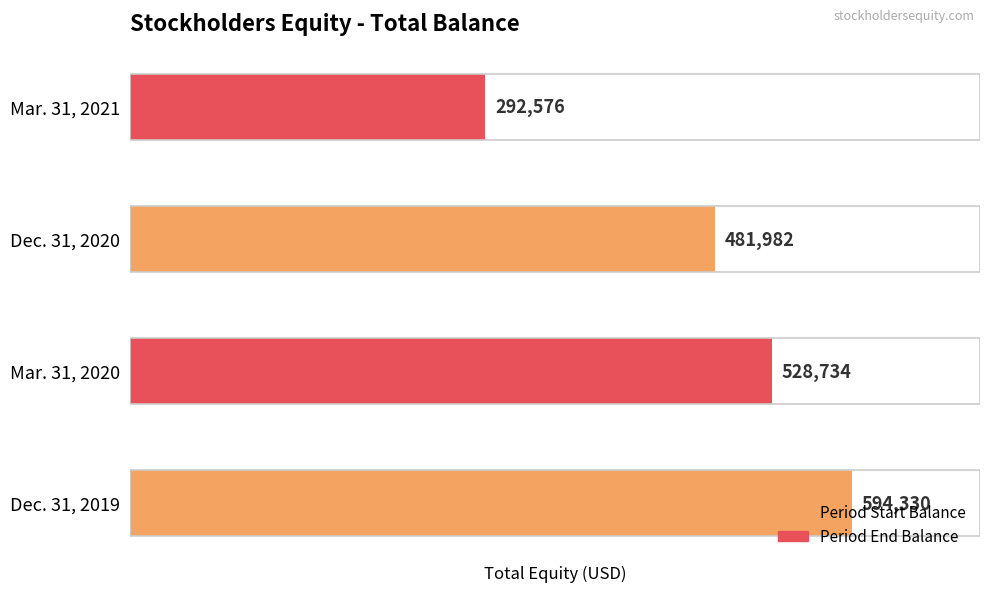

Is it true that the value at Dec. 31, 2019 is 594330?

True